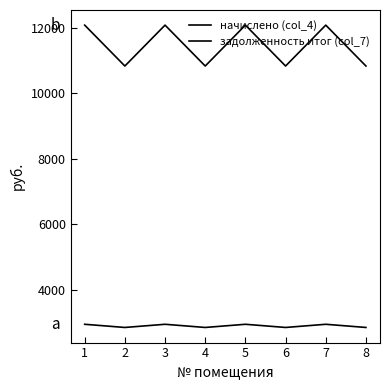

How many series are shown in this chart?

2